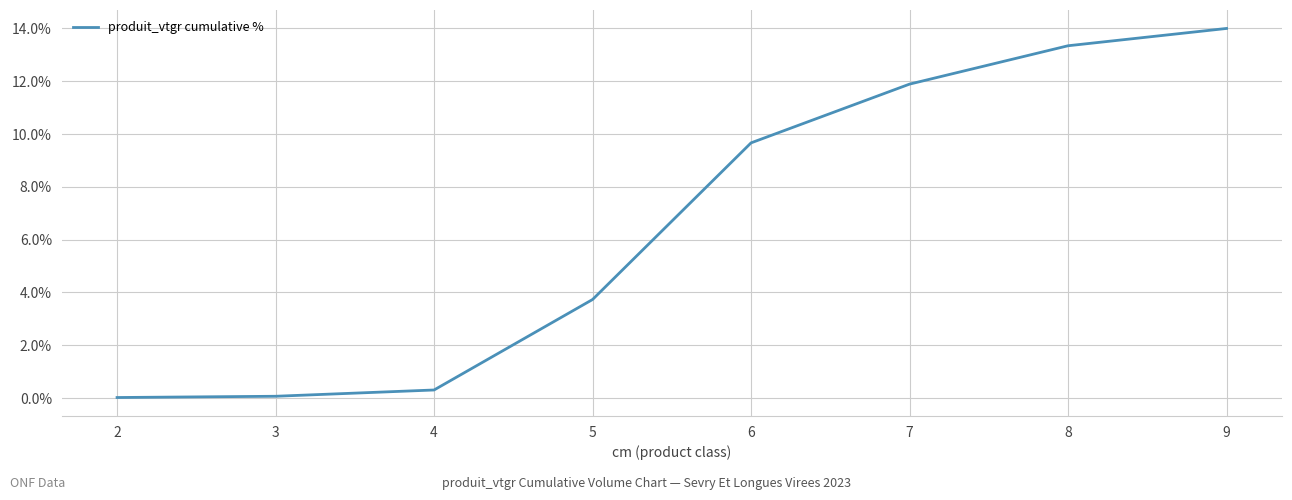

At which label does the data first exceed 9?

6